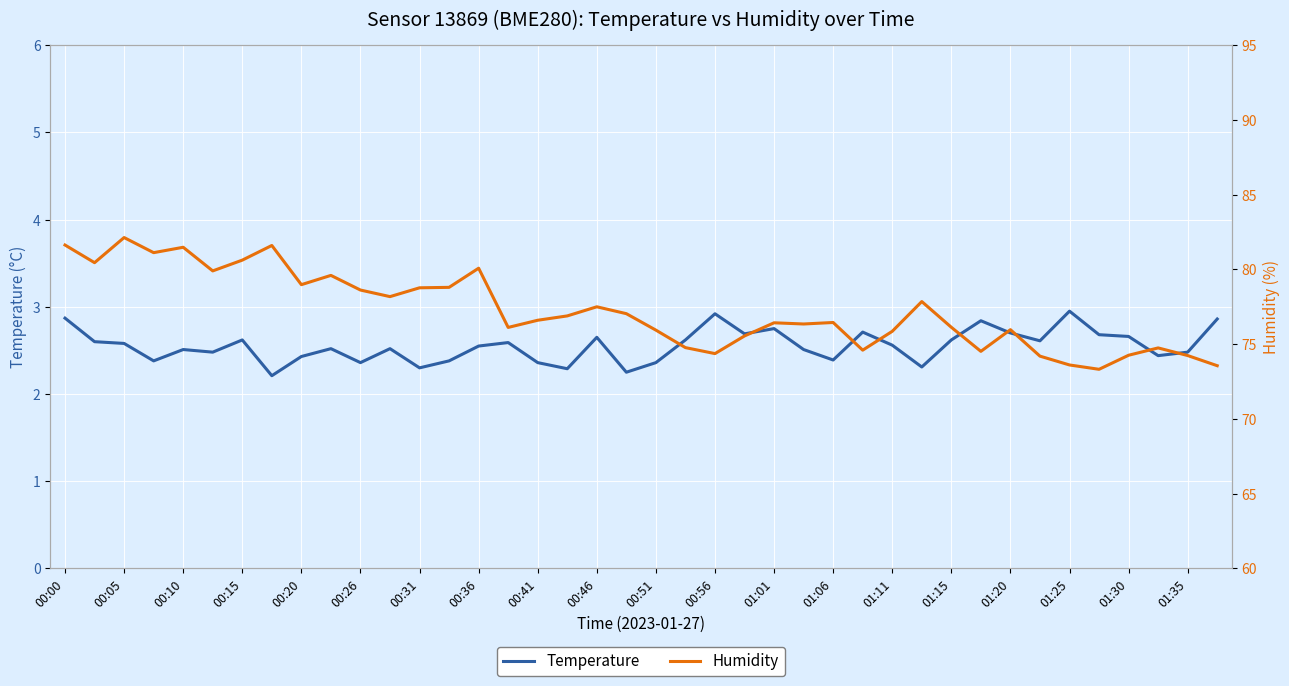

What is the sum of all Humidity values?

3088.8